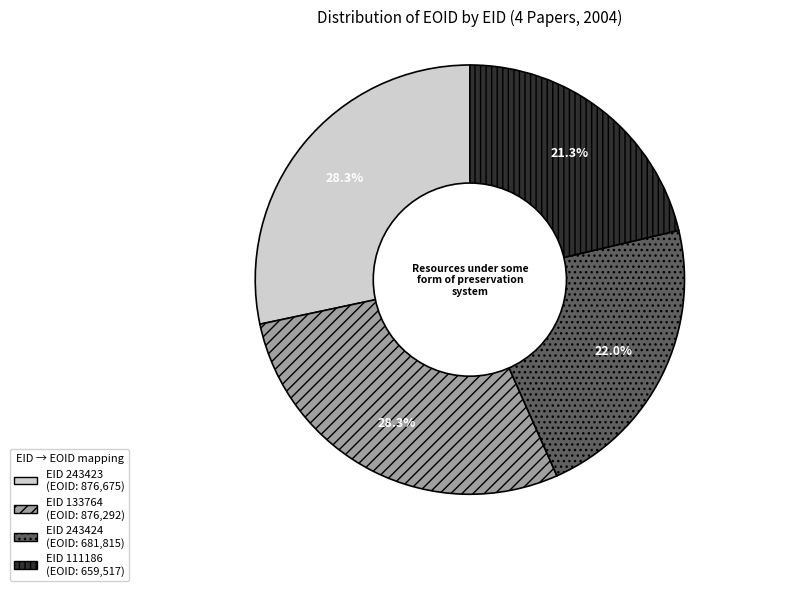

Which slice is the smallest?

EID 111186